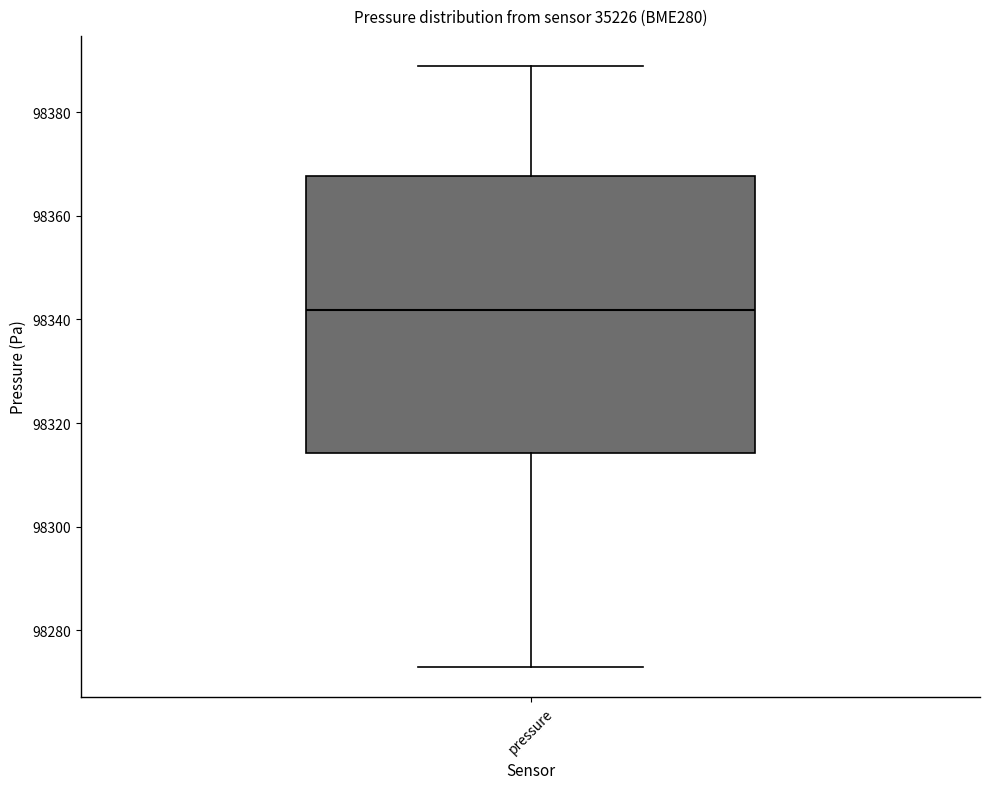

Where is the upper edge of the box for pressure on the y-axis? The values are not printed on the chart, so give them approximately, as read against the axis.

98368